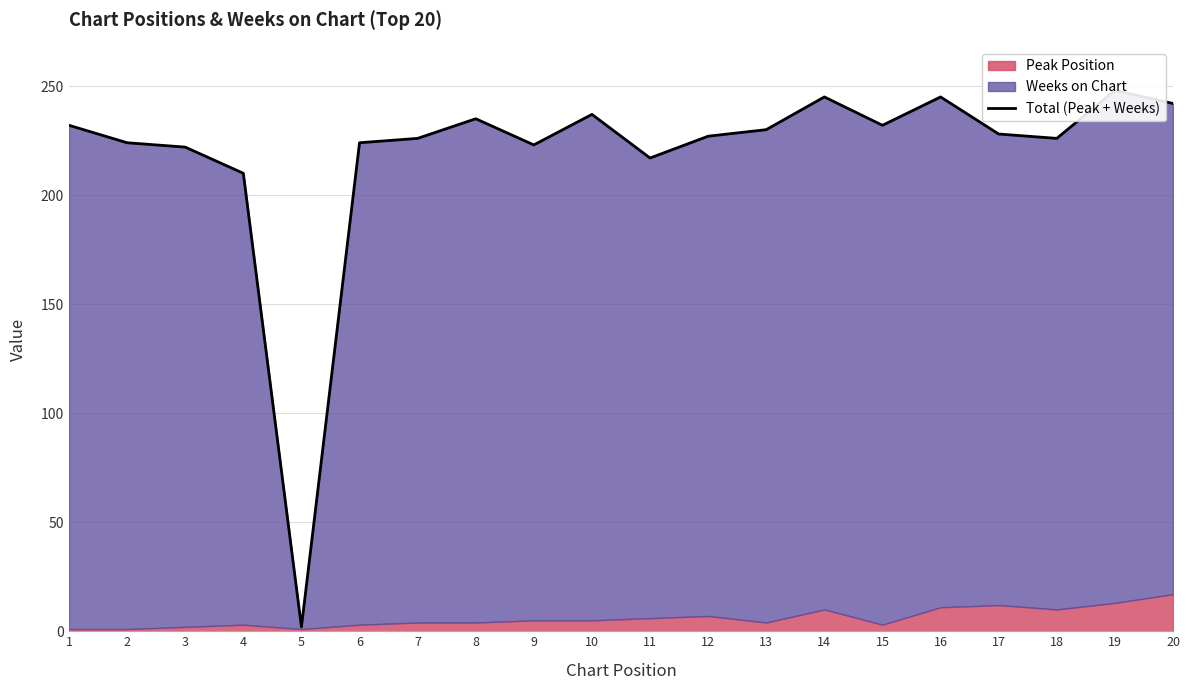

What is the average value?

219